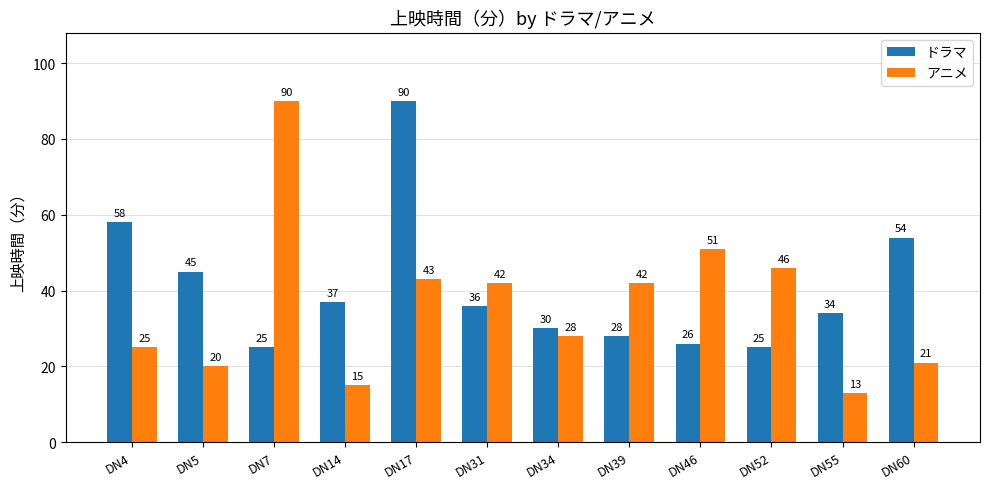

What is the highest value of the ドラマ series?

90